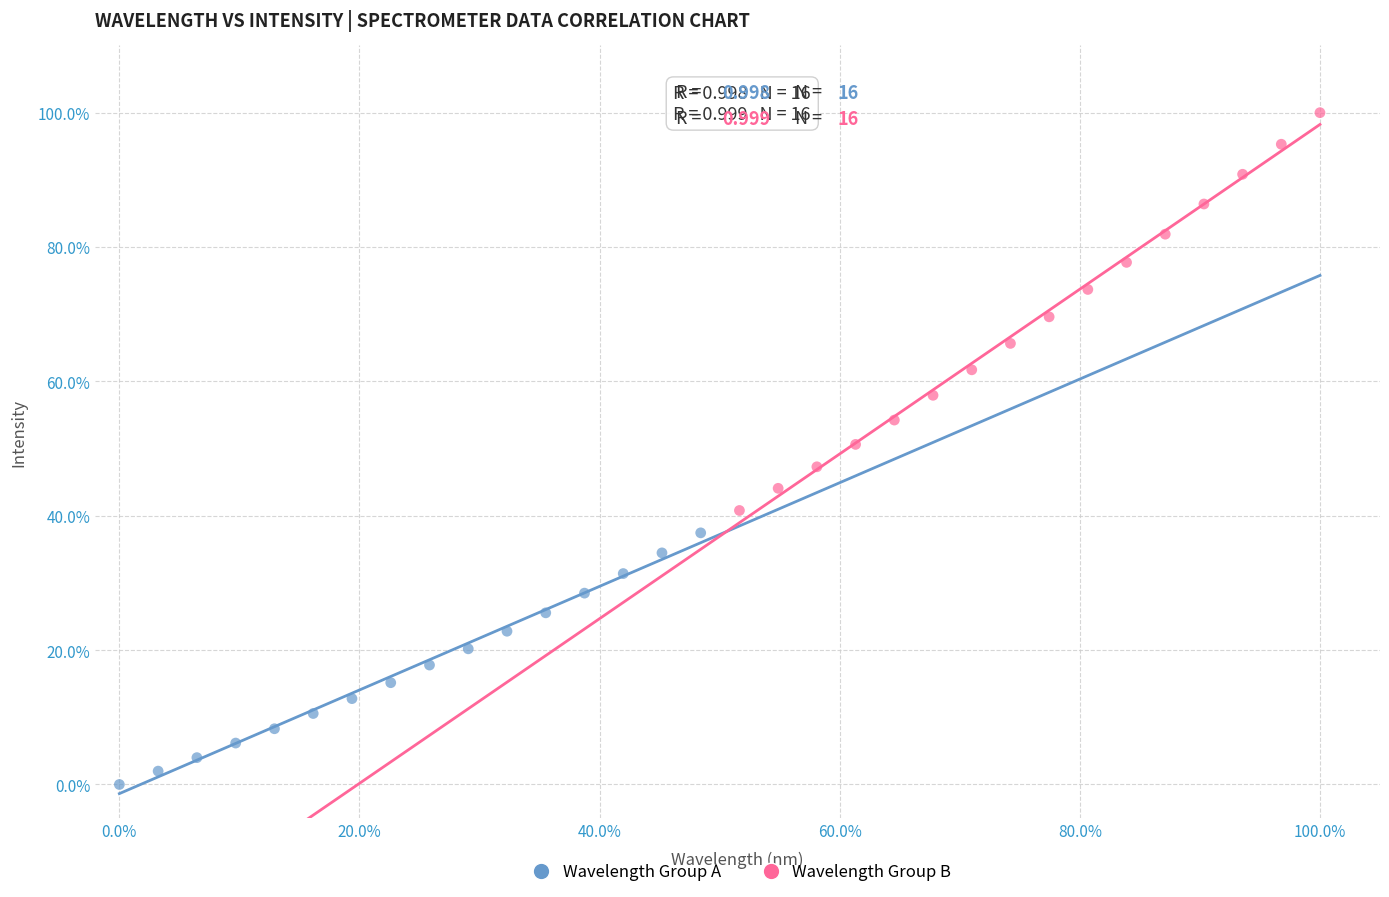

Which series has the widest spread of Y values?

Wavelength Group B